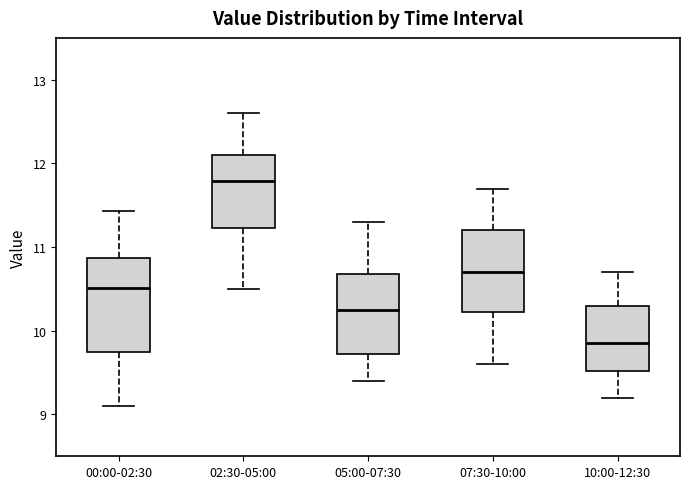

Reading left to right, read every box against the y-axis: the position of its median line, the range the box covers, and the ends of its whiskers. The values are not printed on the chart, so give them approximately, as read against the axis.

00:00-02:30: median 10.5, box 9.7 to 10.9, whiskers 9.1 to 11.4
02:30-05:00: median 11.8, box 11.2 to 12.1, whiskers 10.5 to 12.6
05:00-07:30: median 10.3, box 9.7 to 10.7, whiskers 9.4 to 11.3
07:30-10:00: median 10.7, box 10.2 to 11.2, whiskers 9.6 to 11.7
10:00-12:30: median 9.9, box 9.5 to 10.3, whiskers 9.2 to 10.7